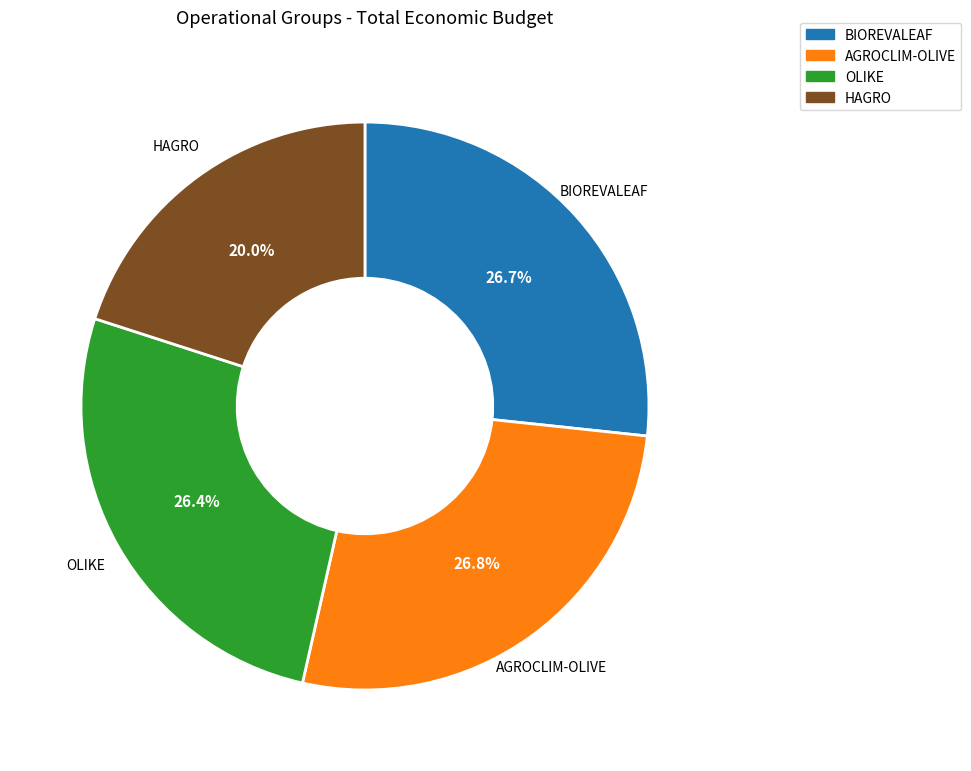

How much of the chart is everything except OLIKE?

73.6%